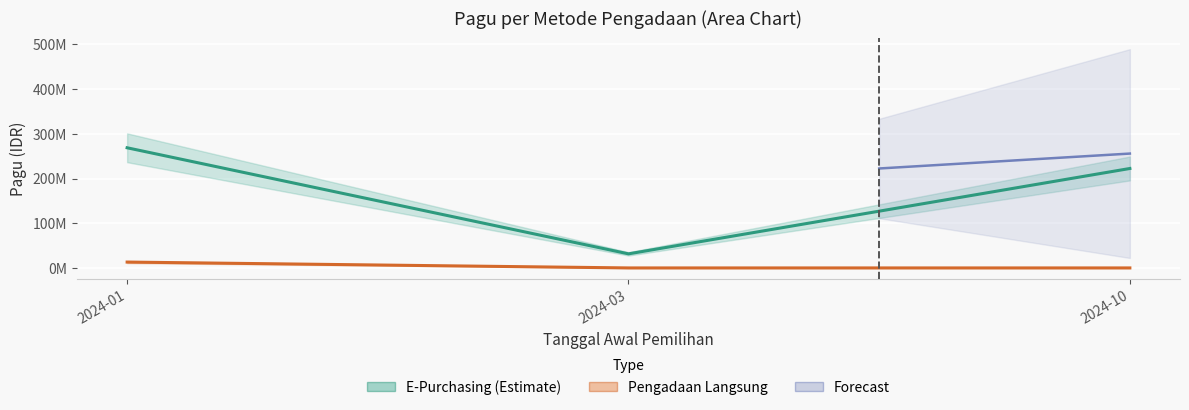

True or false: Pengadaan Langsung has a value of 5837657 at 2024-01.

False